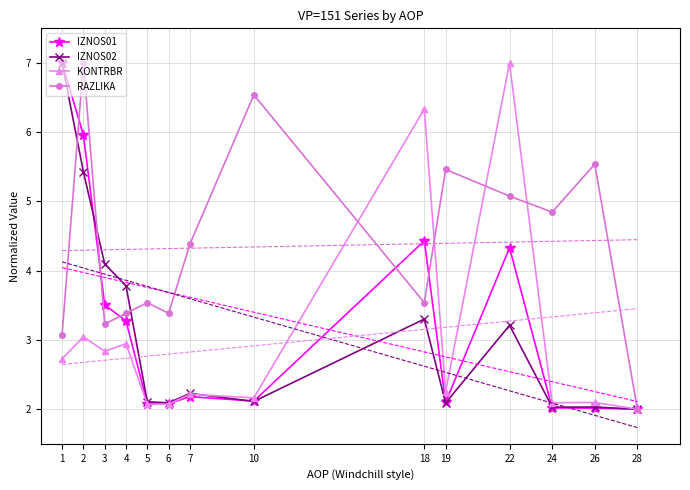

What is the difference between the maximum and minimum values in the KONTRBR series?

5.0